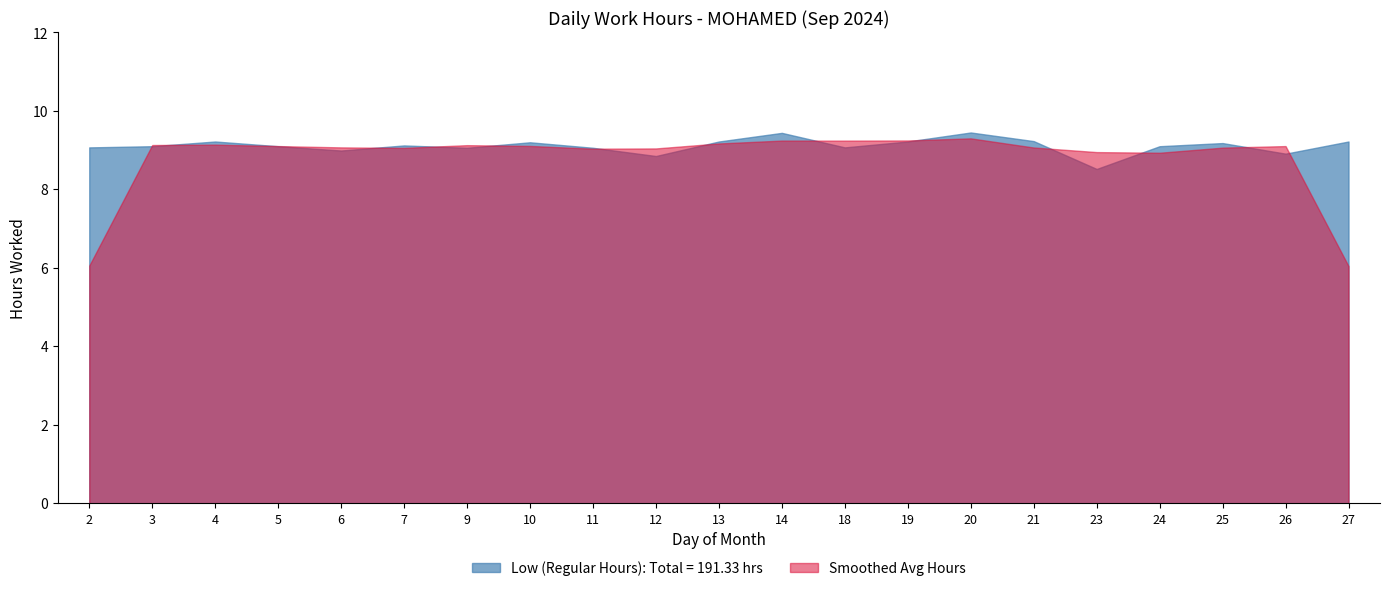

What is the smallest value displayed?

6.0